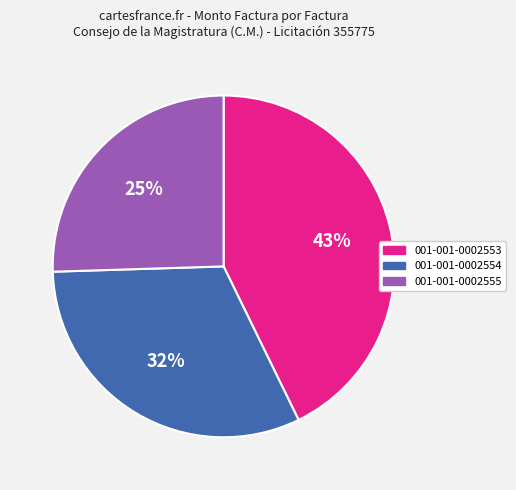

What percentage is the 001-001-0002553 slice, to the nearest percent?

43%